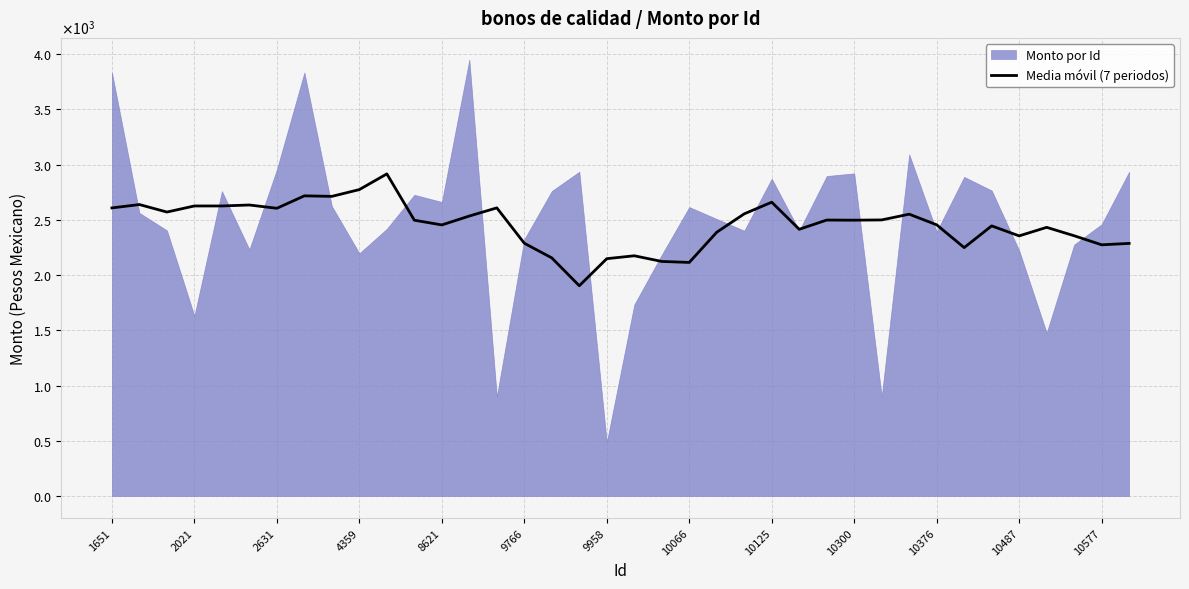

What is the change in value from 20 to 36?

+150.6